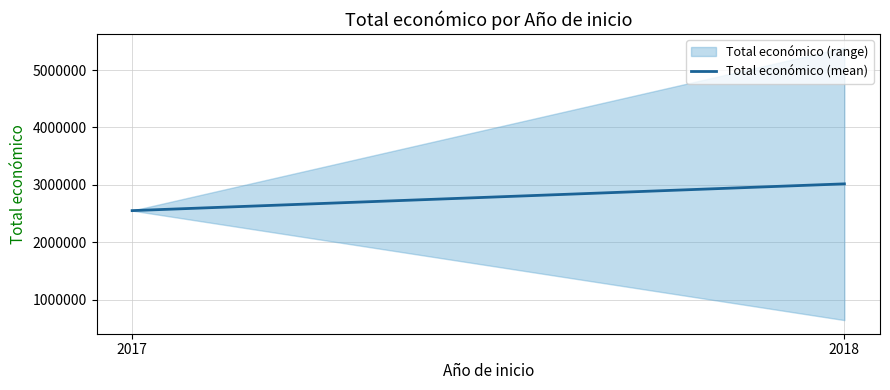

How many lines are shown in the chart?

1